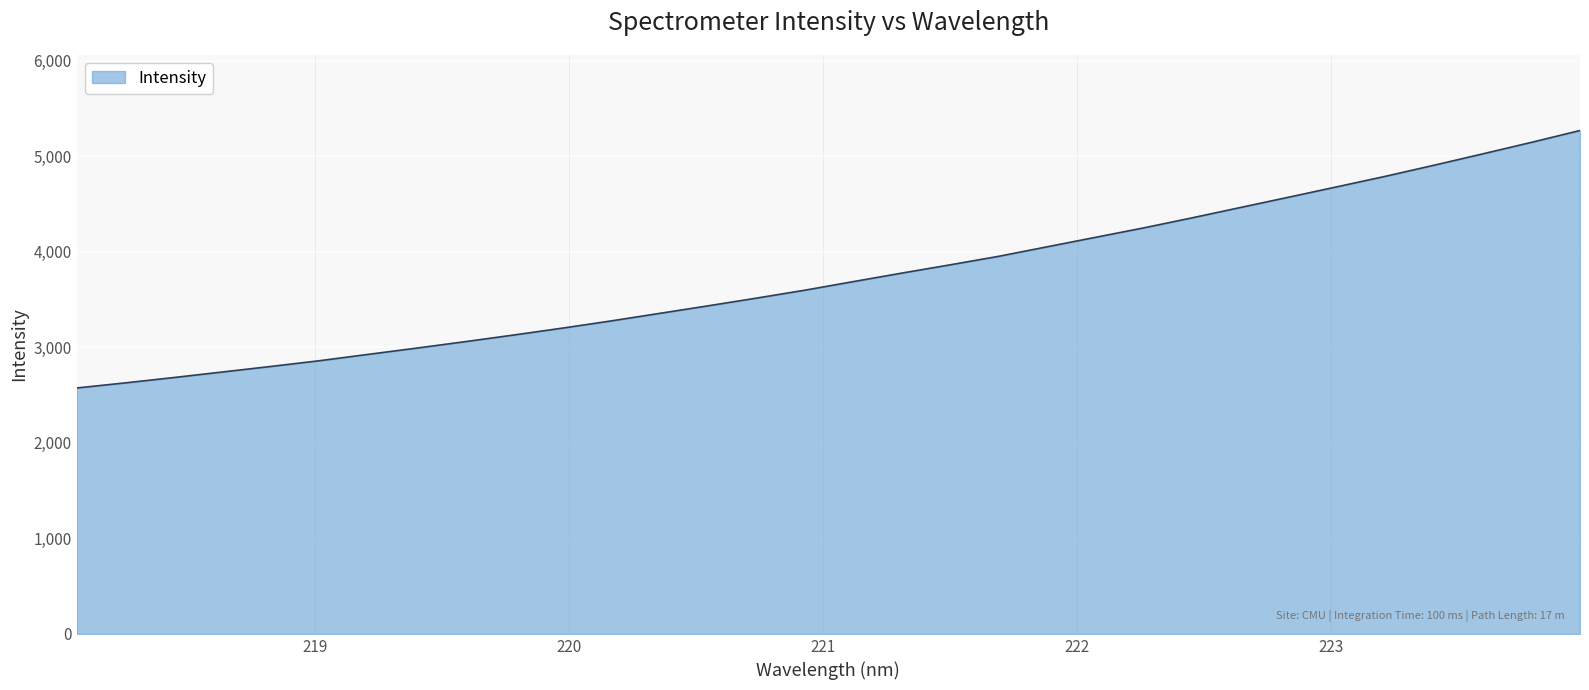

What is the maximum value shown in the chart?

5269.3